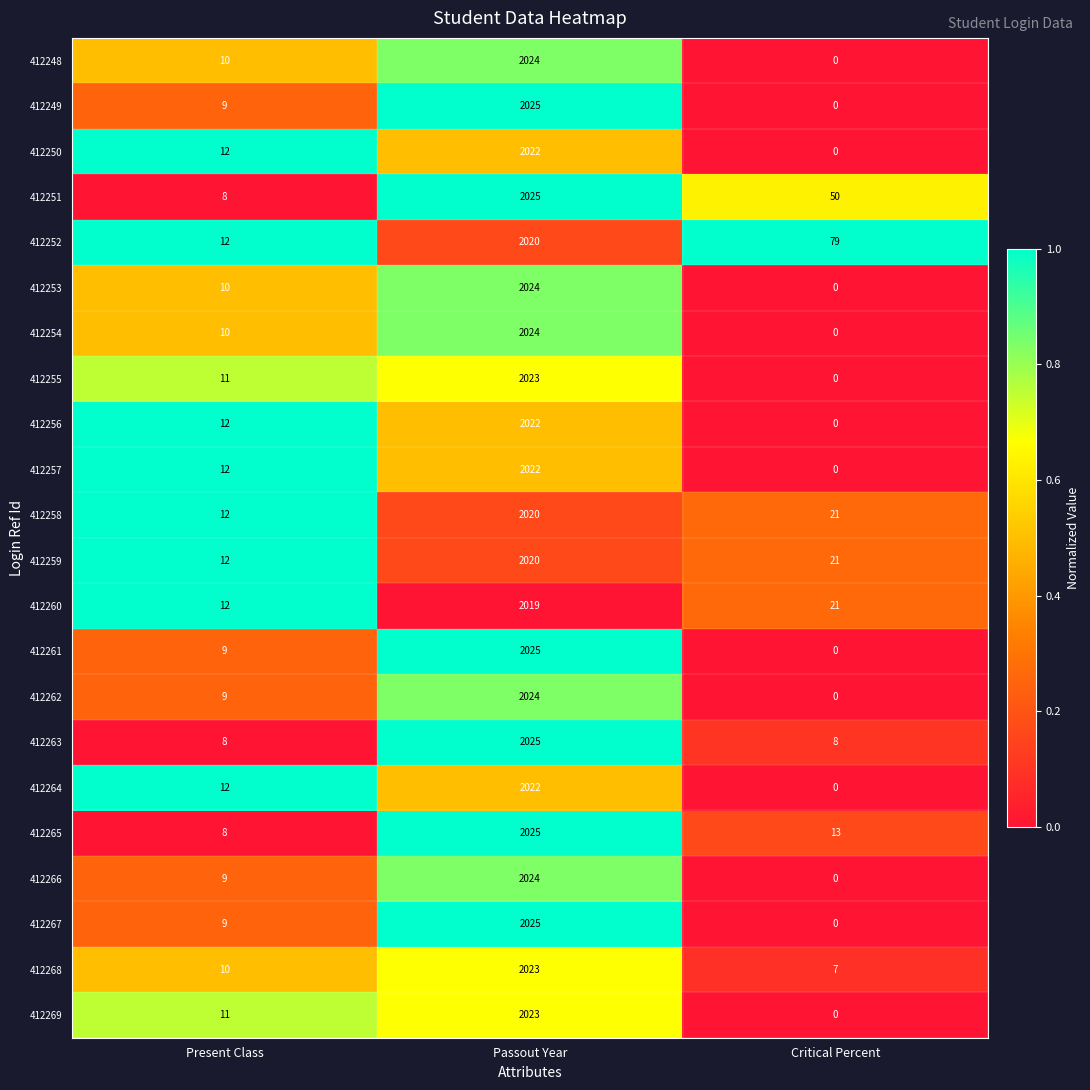

Which category has the highest value across all series?

Passout Year